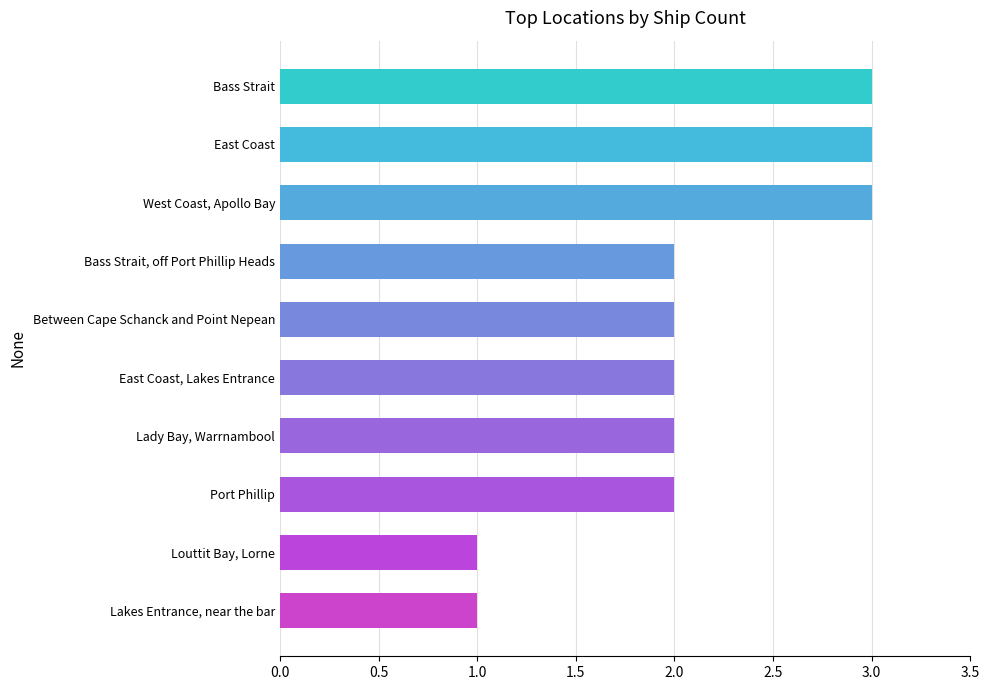

Count the values in the range 2 to 3.

8